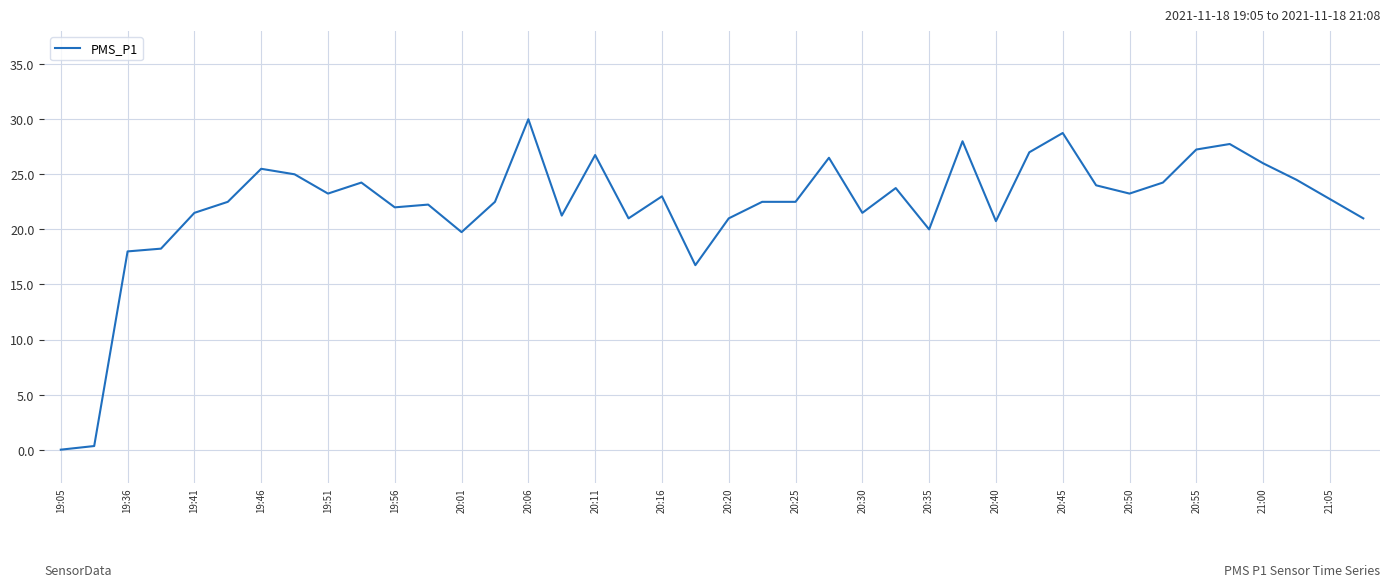

What is the greatest value displayed?

30.0